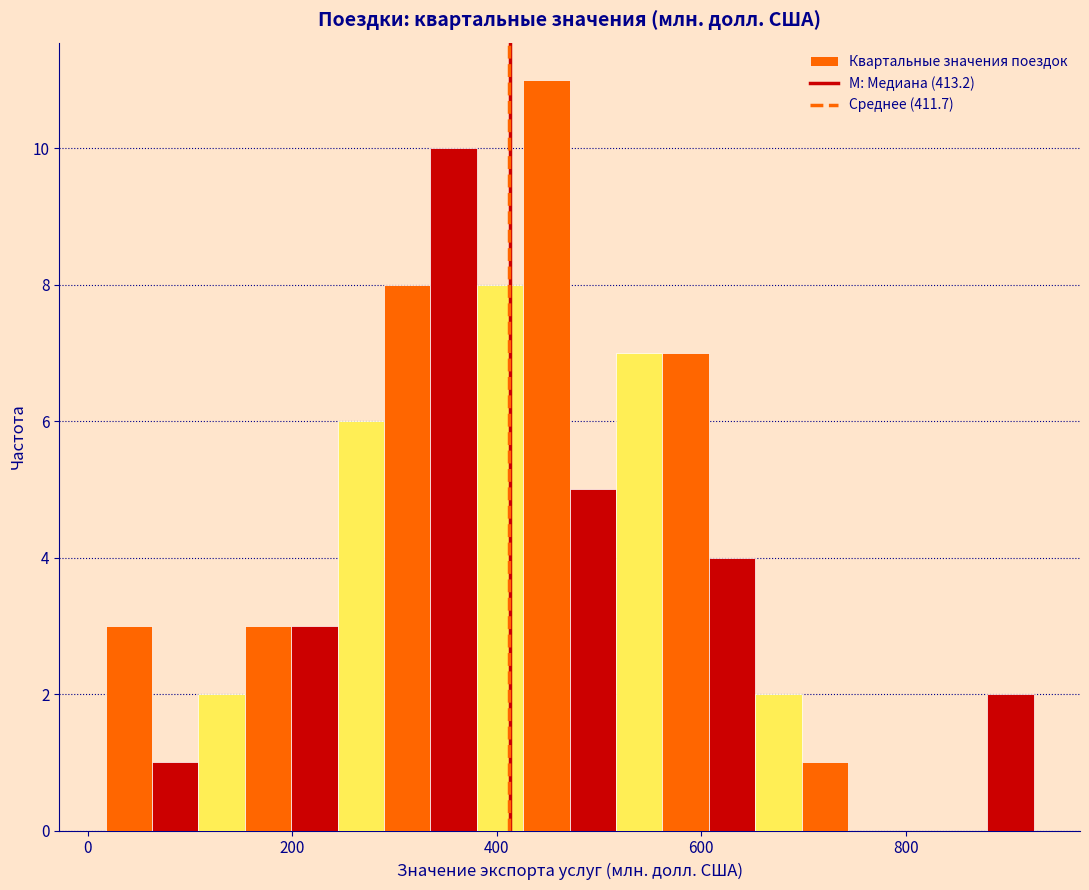

Read against the x-axis, roughly where is the centre of the tallest bar?

440